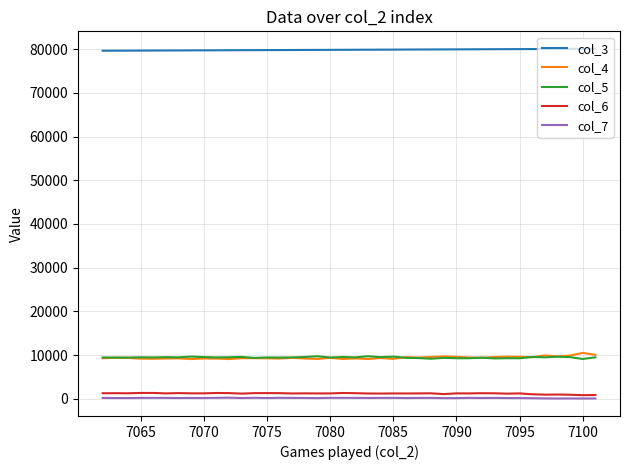

True or false: col_3 and col_6 intersect in this chart.

False